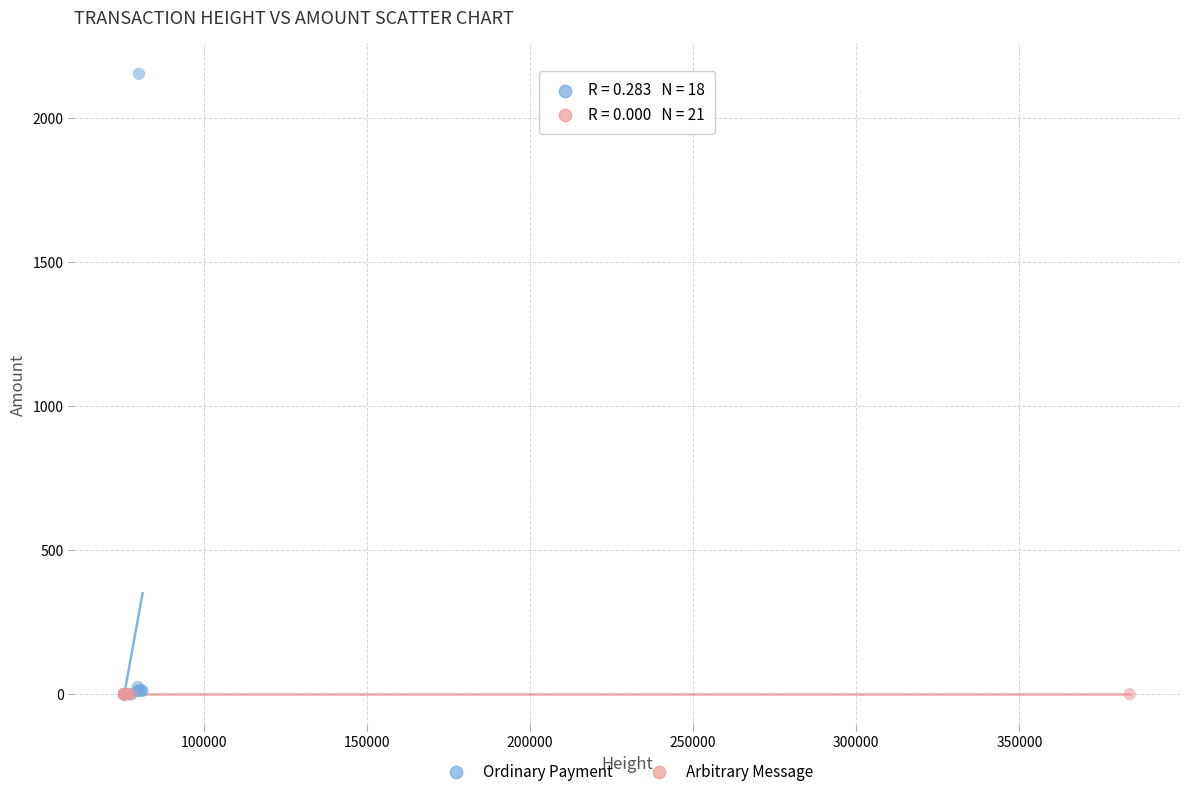

Which series contains the highest Y value?

Ordinary Payment